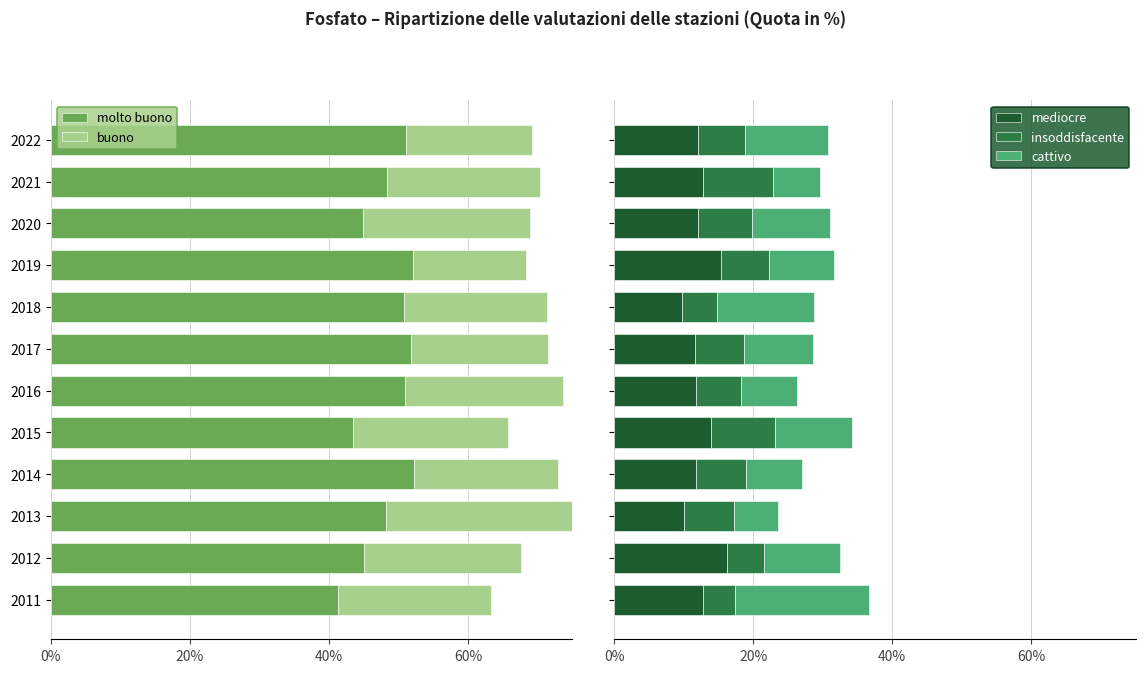

What is the difference between the maximum and minimum values in the mediocre series?

6.4